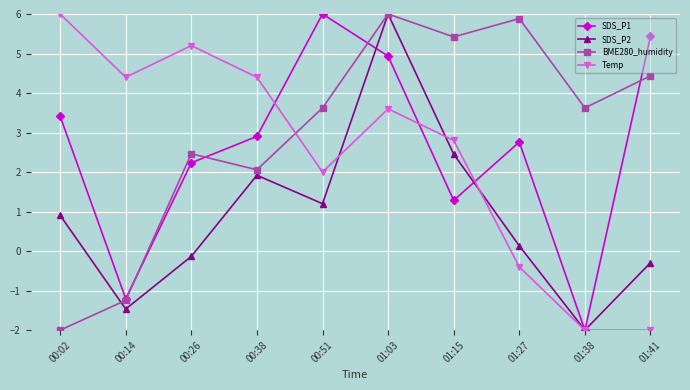

True or false: BME280_humidity and Temp cross at least once.

True